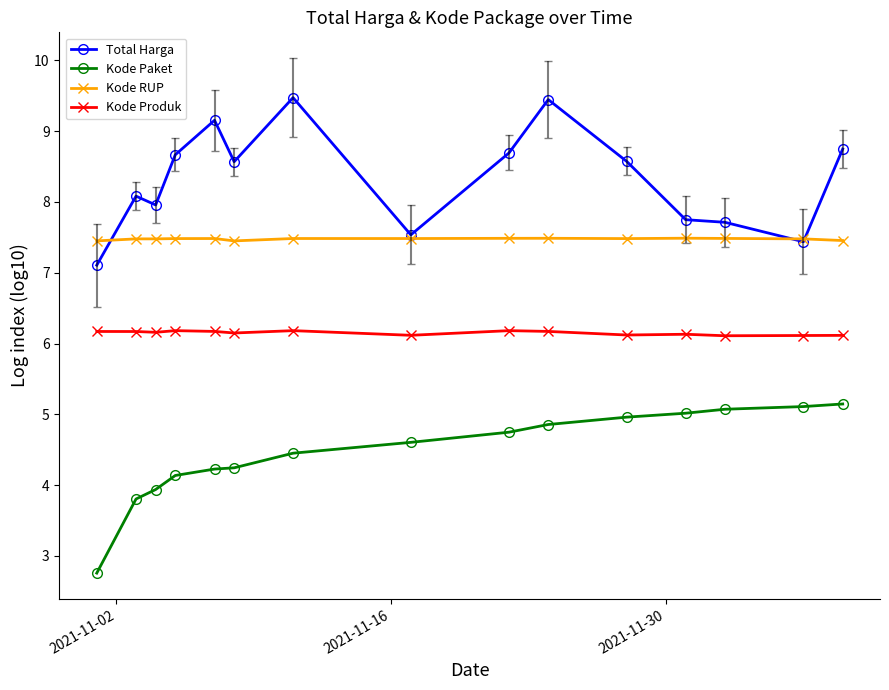

What is the minimum value shown in the chart?

2.8